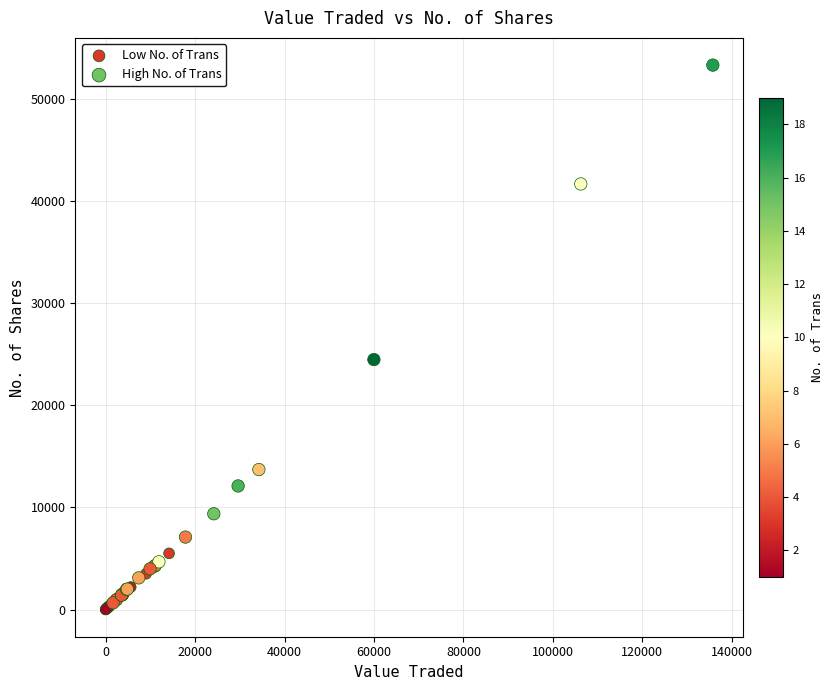

Which series has the widest spread of Y values?

High No. of Trans